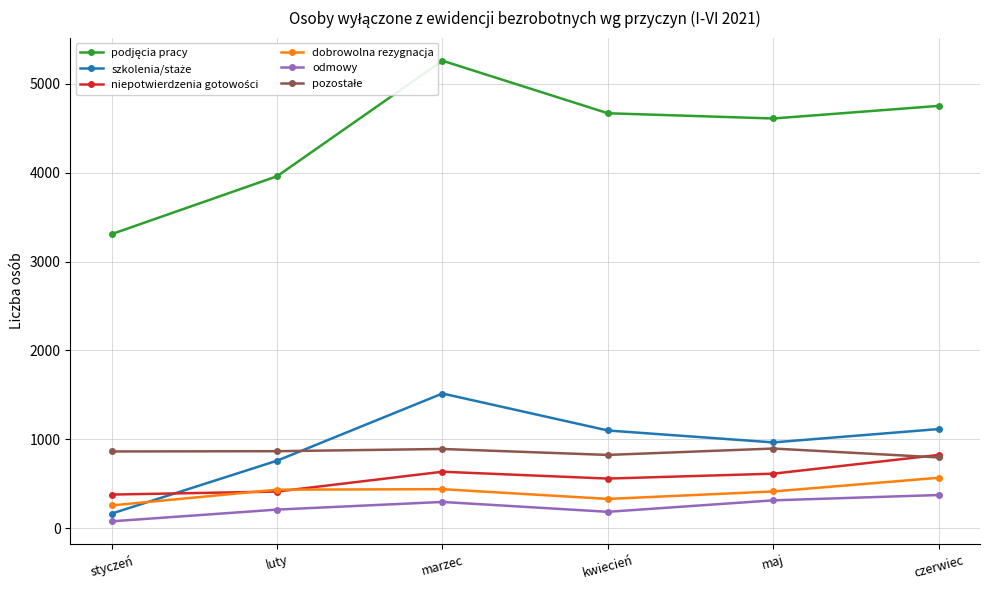

True or false: pozostałe and podjęcia pracy cross at least once.

False